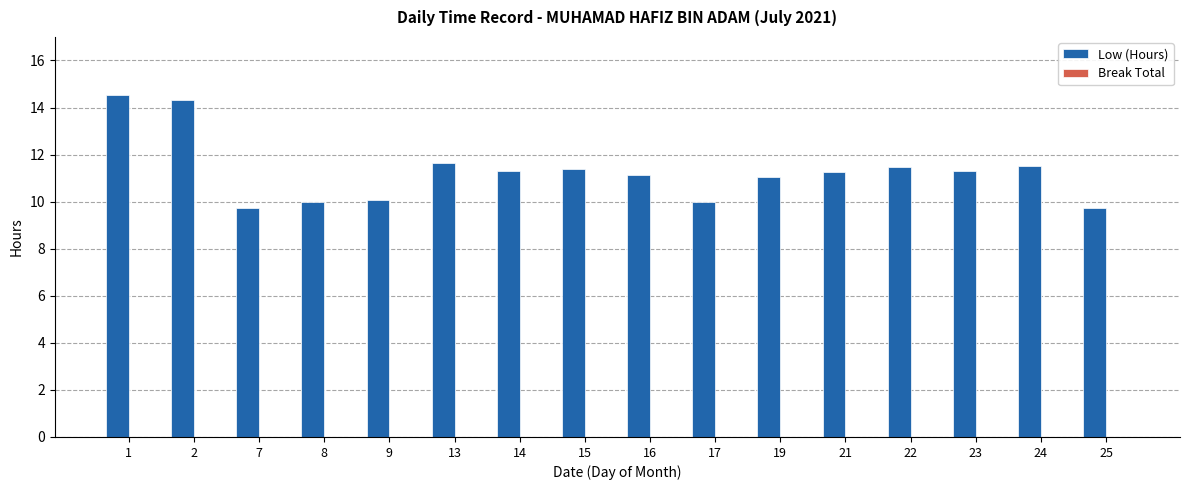

What is the ratio of the value at 8 to the value at 19?

0.9